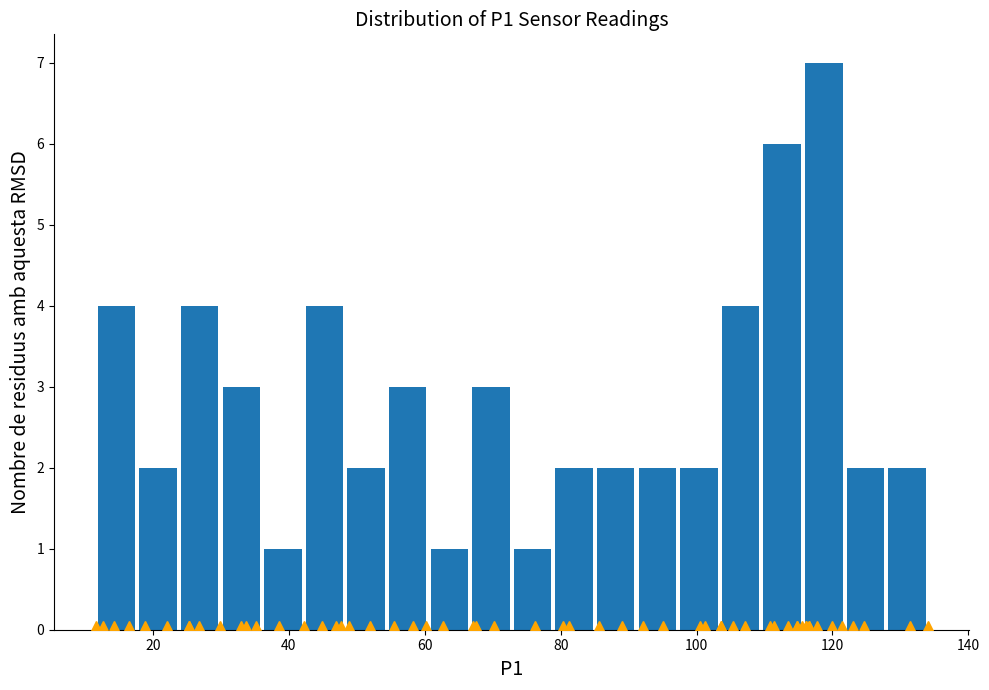

Read against the x-axis, roughly where is the centre of the tallest bar?

118